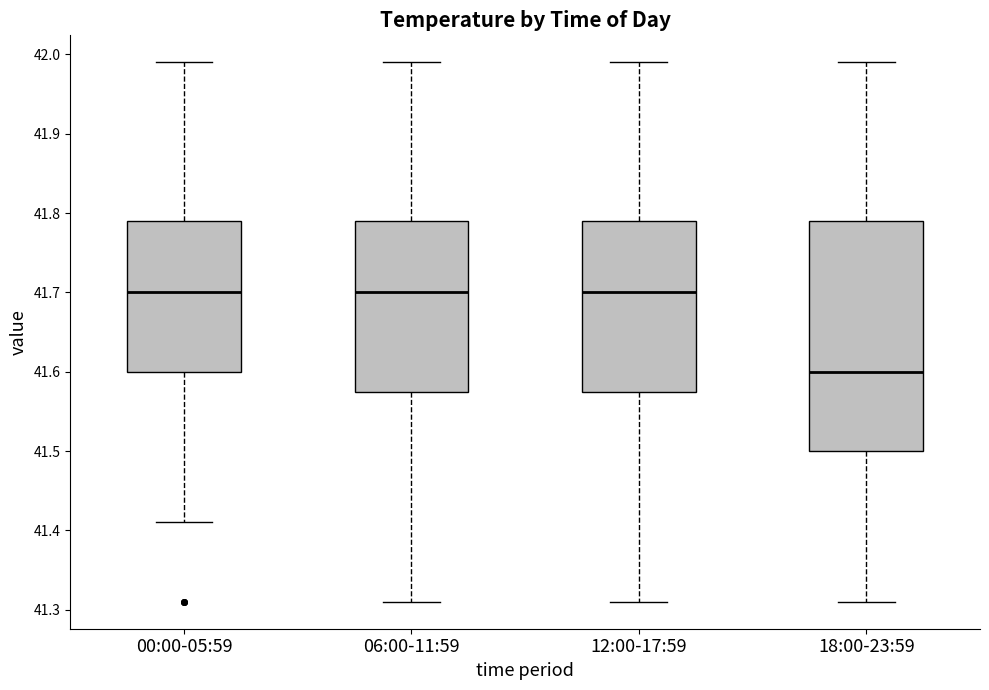

Where is the lower edge of the box for 00:00-05:59 on the y-axis? The values are not printed on the chart, so give them approximately, as read against the axis.

41.60